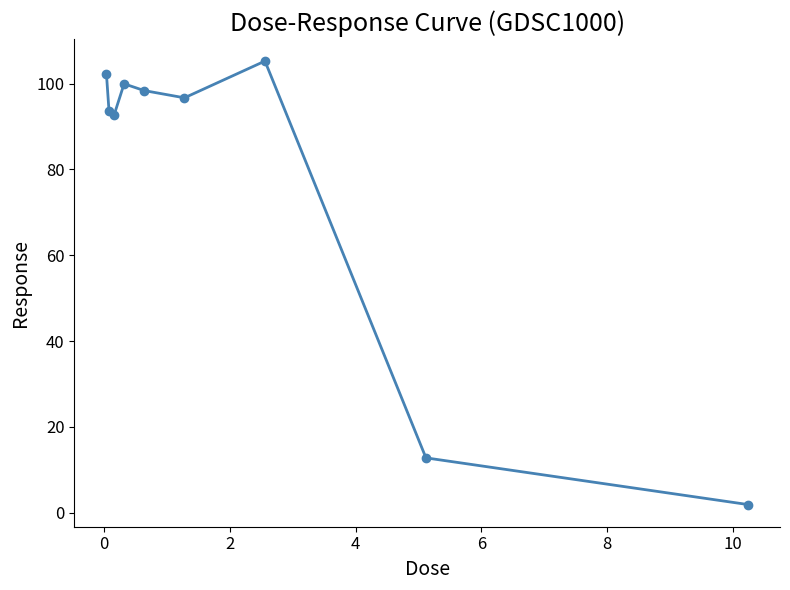

What is the greatest value displayed?

105.3